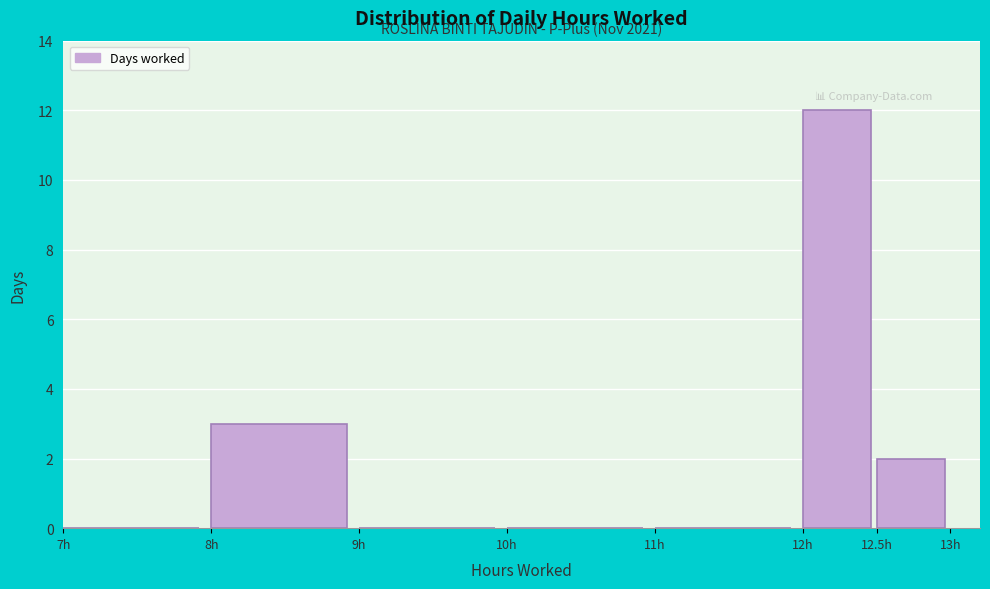

Over which range of the x-axis is the bar tallest?

12.0 to 12.5